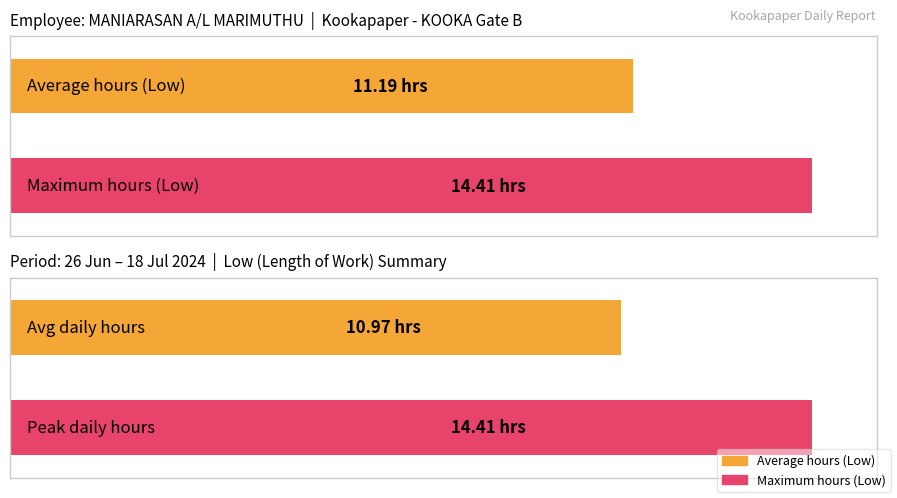

True or false: the data shows 21.3 at 17.

False